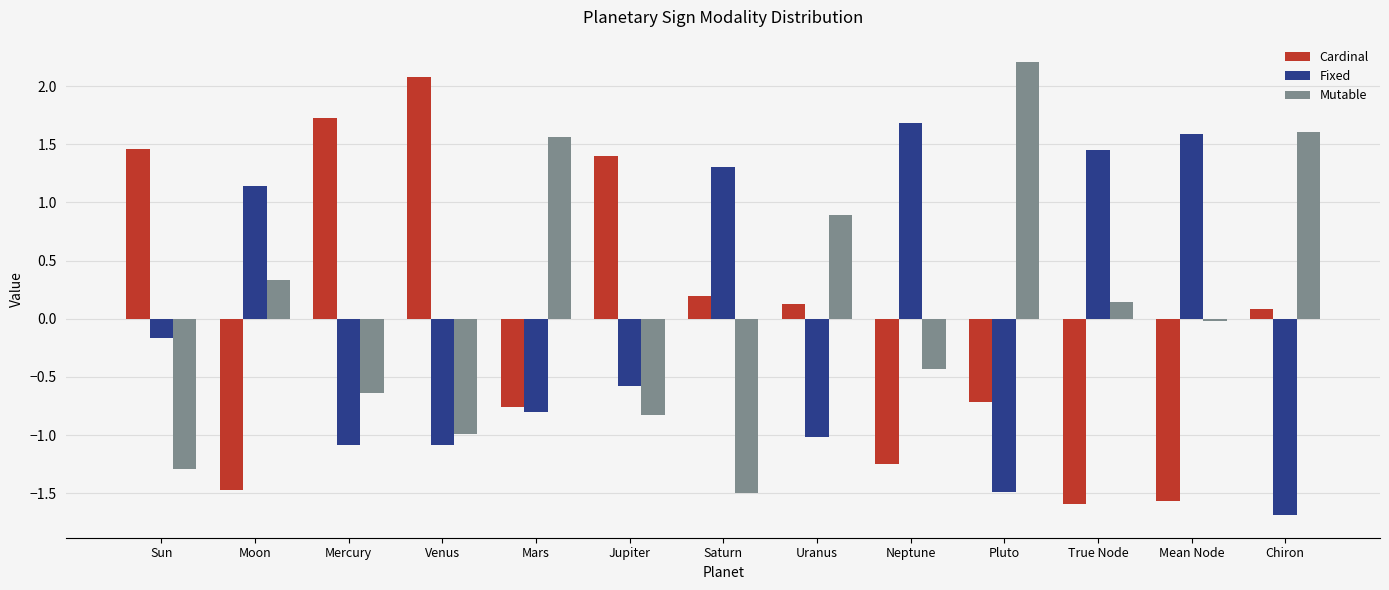

What is the difference between the maximum and second lowest values in the Cardinal series?

3.6